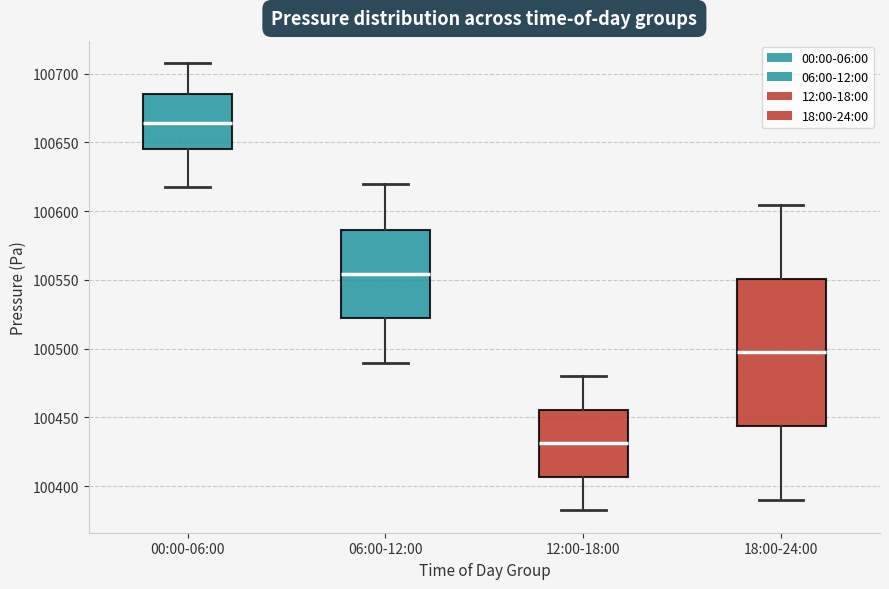

Reading left to right, transcribe this box plot: for each box, give where its median line is, the range the box spans, and where its two whiskers end, as read against the y-axis. The values are not printed on the chart, so give them approximately, as read against the axis.

00:00-06:00: median 100665, box 100645 to 100685, whiskers 100615 to 100710
06:00-12:00: median 100555, box 100520 to 100585, whiskers 100490 to 100620
12:00-18:00: median 100430, box 100405 to 100455, whiskers 100385 to 100480
18:00-24:00: median 100495, box 100445 to 100550, whiskers 100390 to 100605